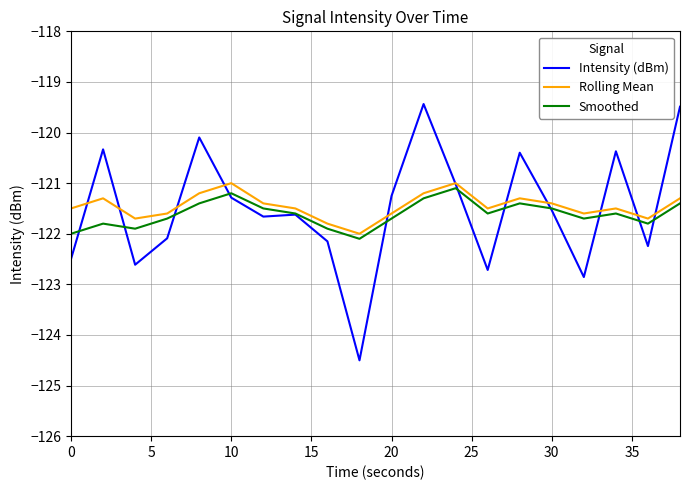

What is the maximum value shown in the chart?

-119.4